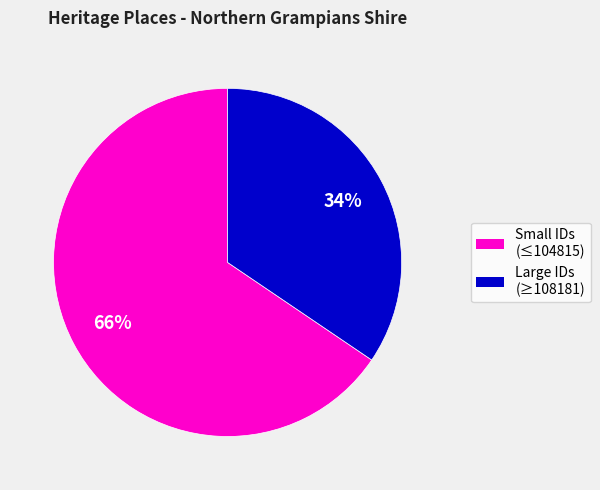

Count the number of slices in the pie.

2